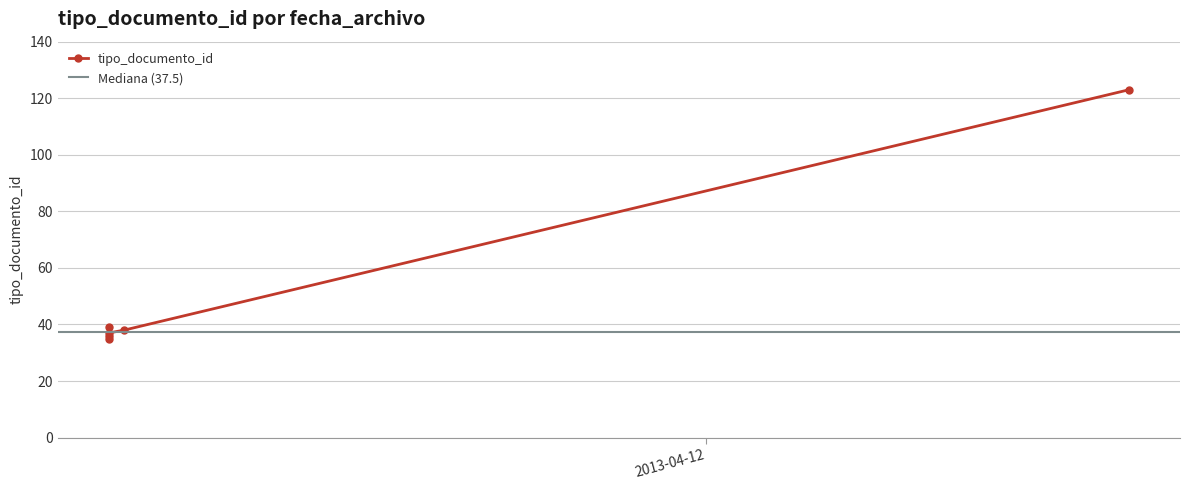

How many interior local valleys (lower than both neighbors) does the data have?

1